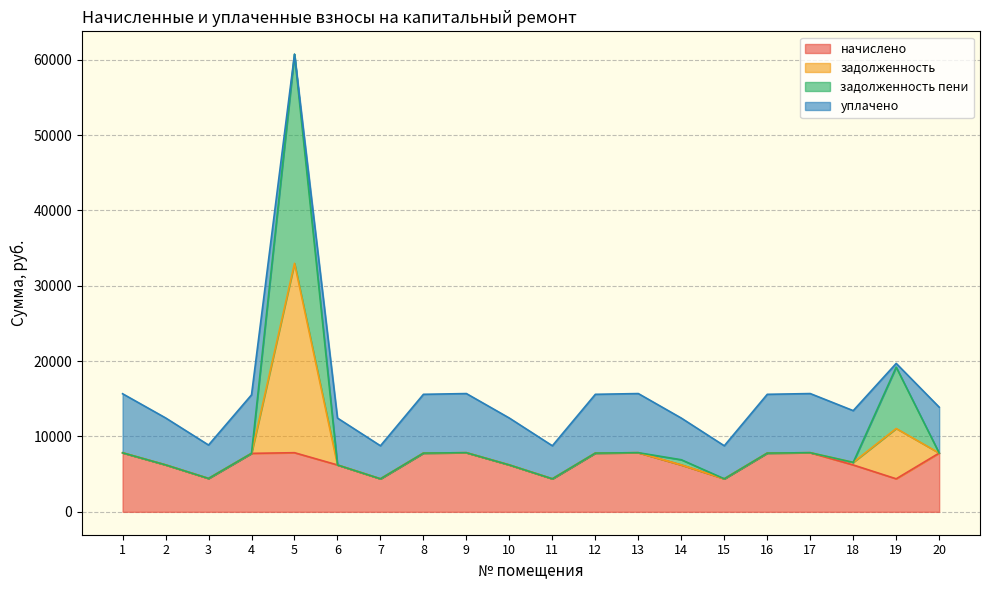

True or false: задолженность and начислено intersect in this chart.

False